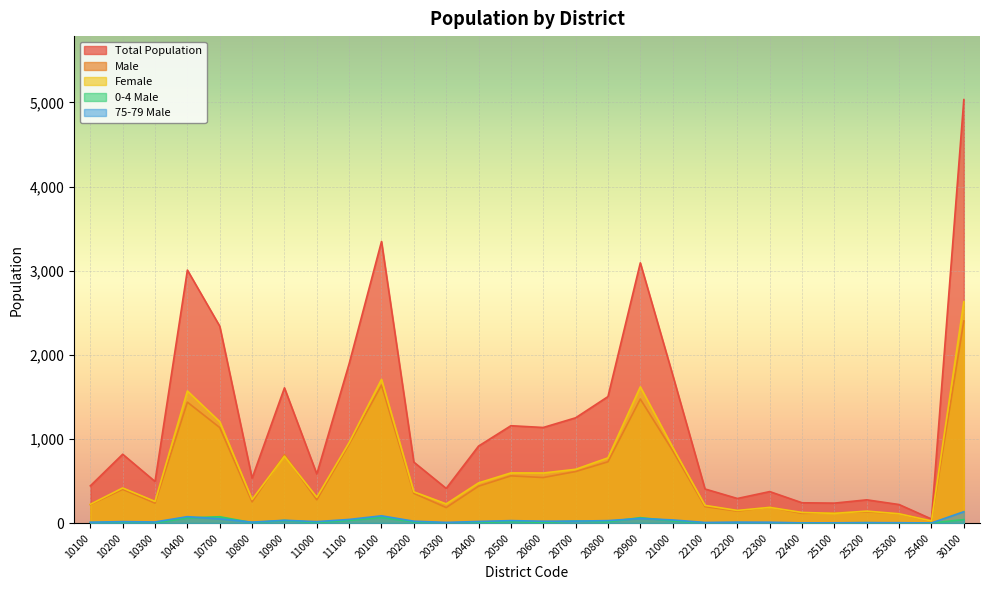

Is the value of 0-4 Male at 20800 greater than the value of Total Population at 10900?

No